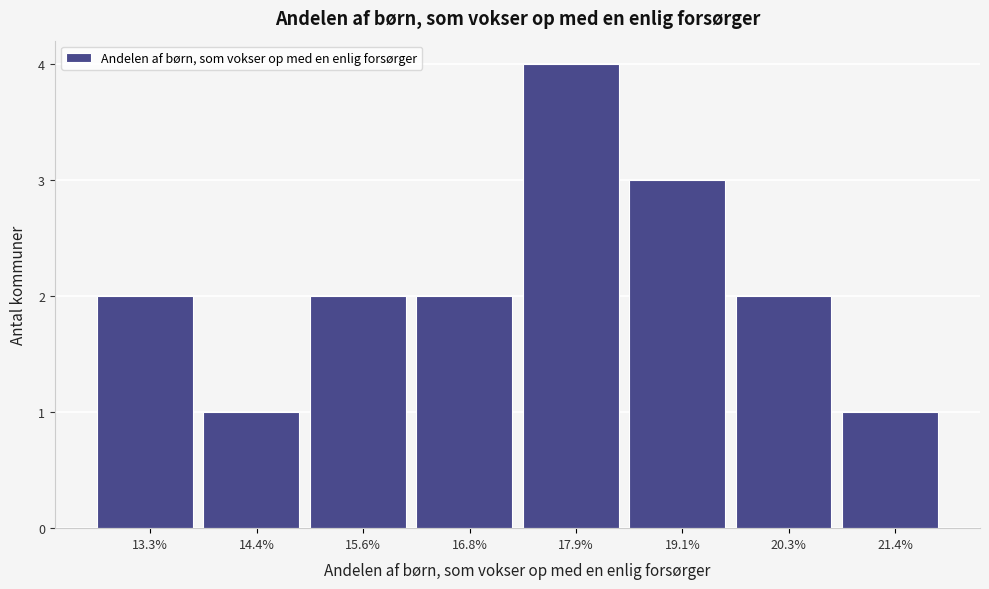

Which range on the x-axis has the tallest bar?

17.4 to 18.6